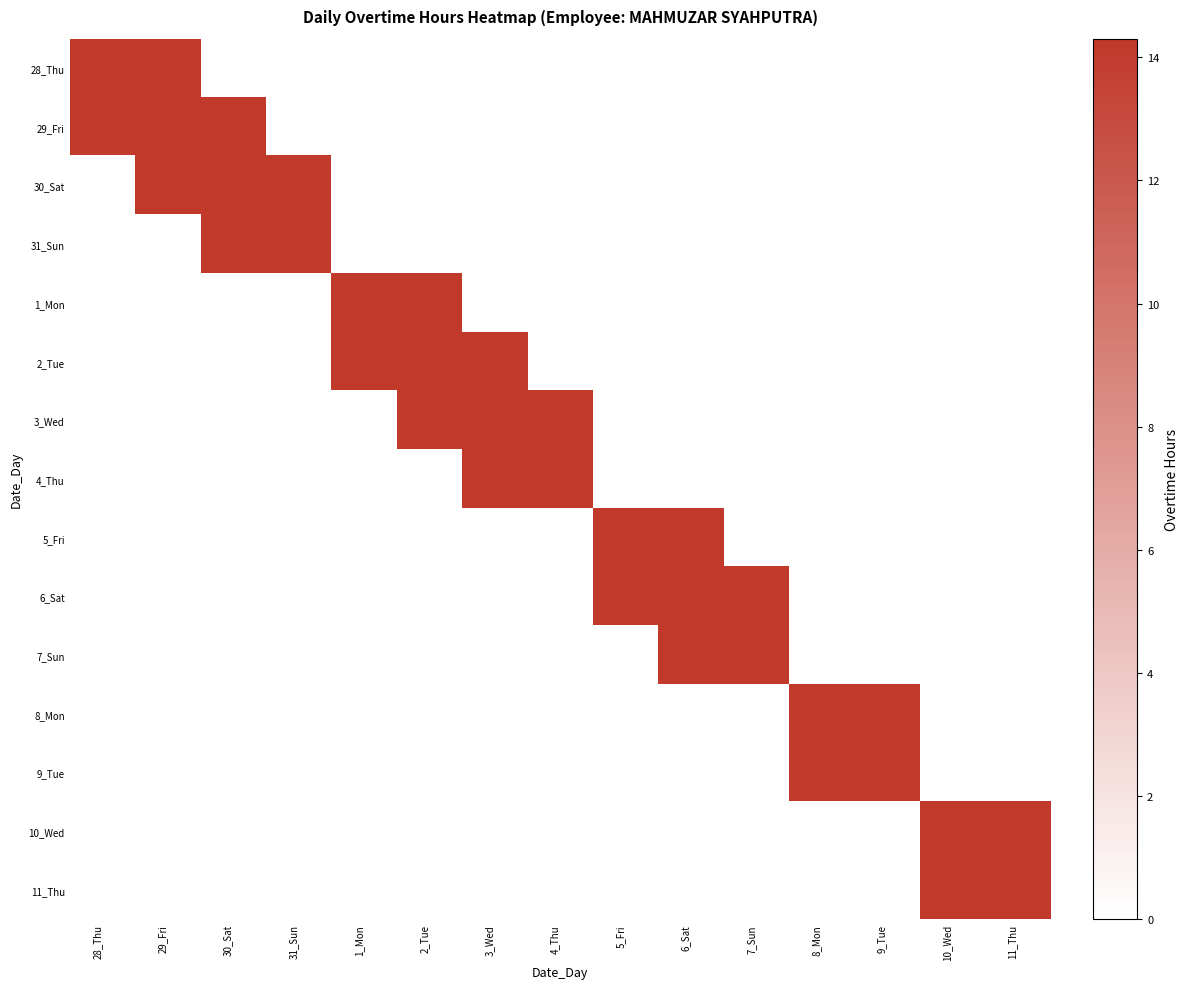

List the series in order of their peak value, highest first.

10_Wed, 11_Thu, 29_Fri, 30_Sat, 31_Sun, 8_Mon, 9_Tue, 3_Wed, 4_Thu, 28_Thu, 2_Tue, 5_Fri, 6_Sat, 7_Sun, 1_Mon